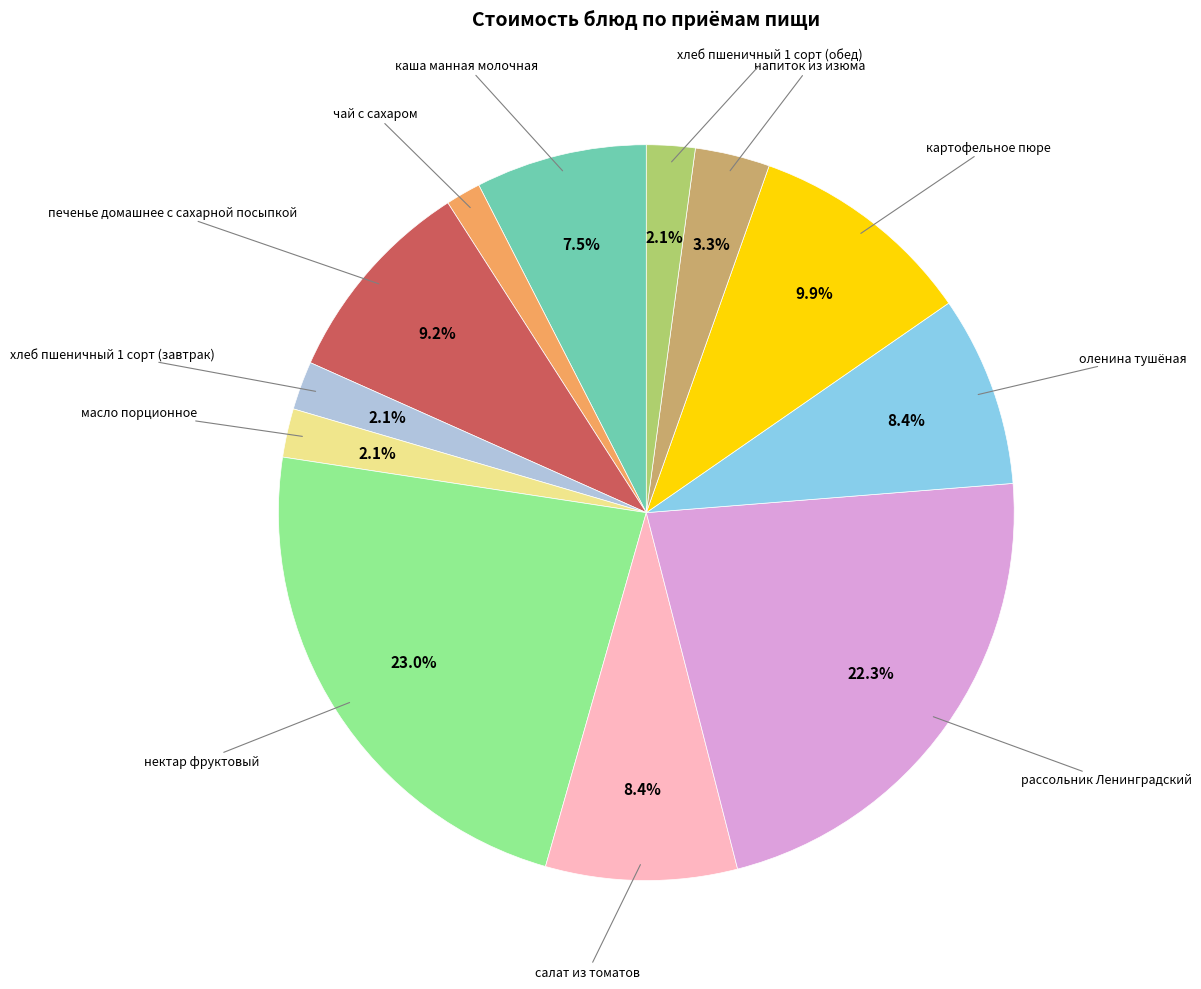

Is there any slice that represents more than half of the pie?

No